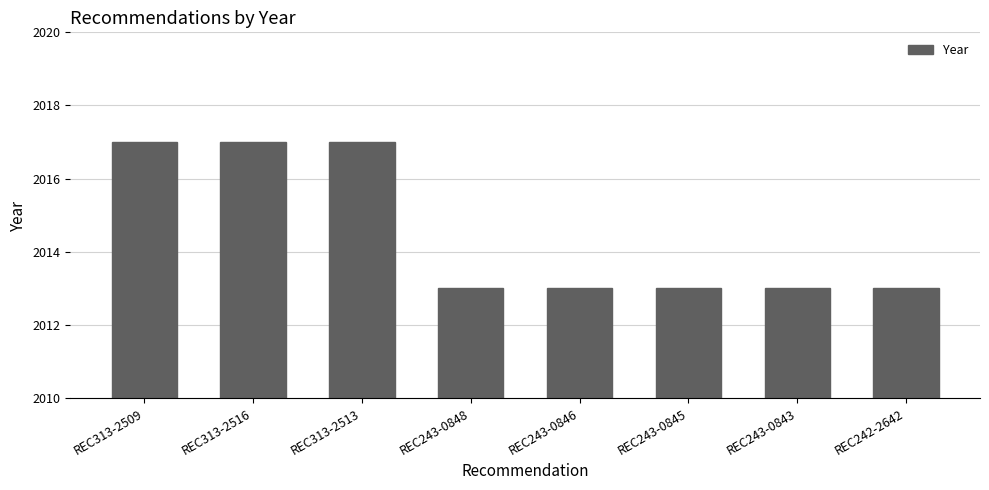

What is the change in value from REC313-2509 to REC243-0845?

-4